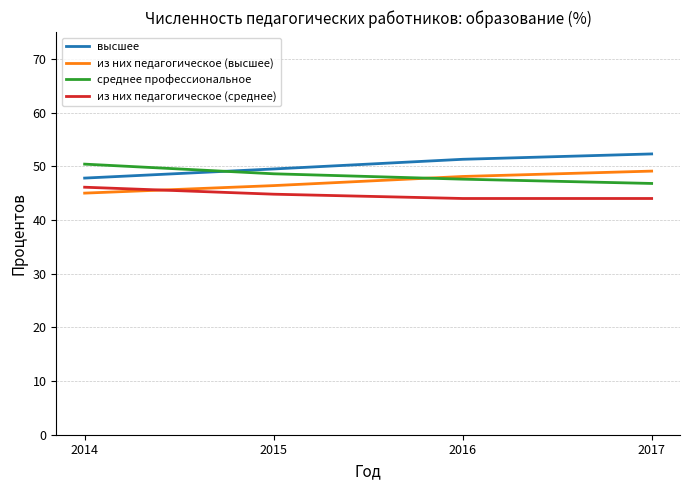

At which label does среднее профессиональное reach its peak?

2014